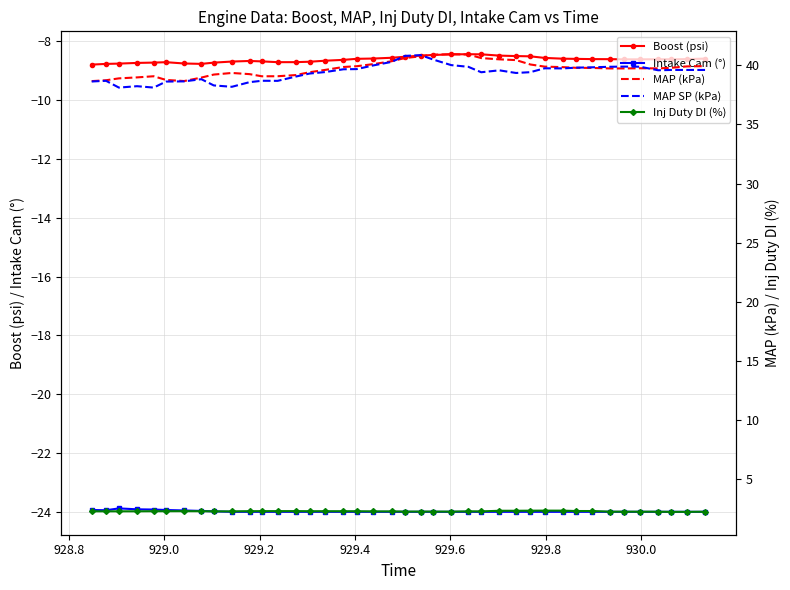

Rank the series by their maximum value, from lowest to highest.

Intake Cam (°), Boost (psi), Inj Duty DI (%), MAP SP (kPa), MAP (kPa)